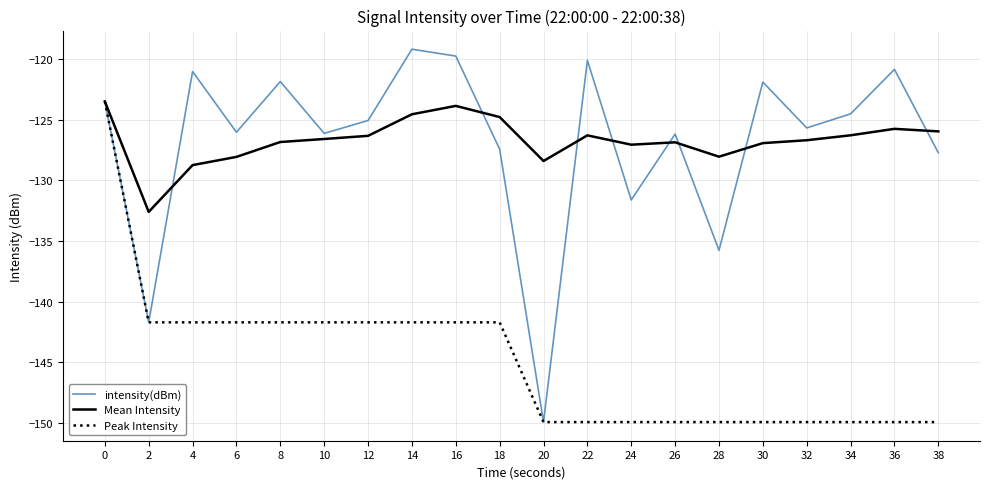

What is the average value of the Mean Intensity series?

-126.7